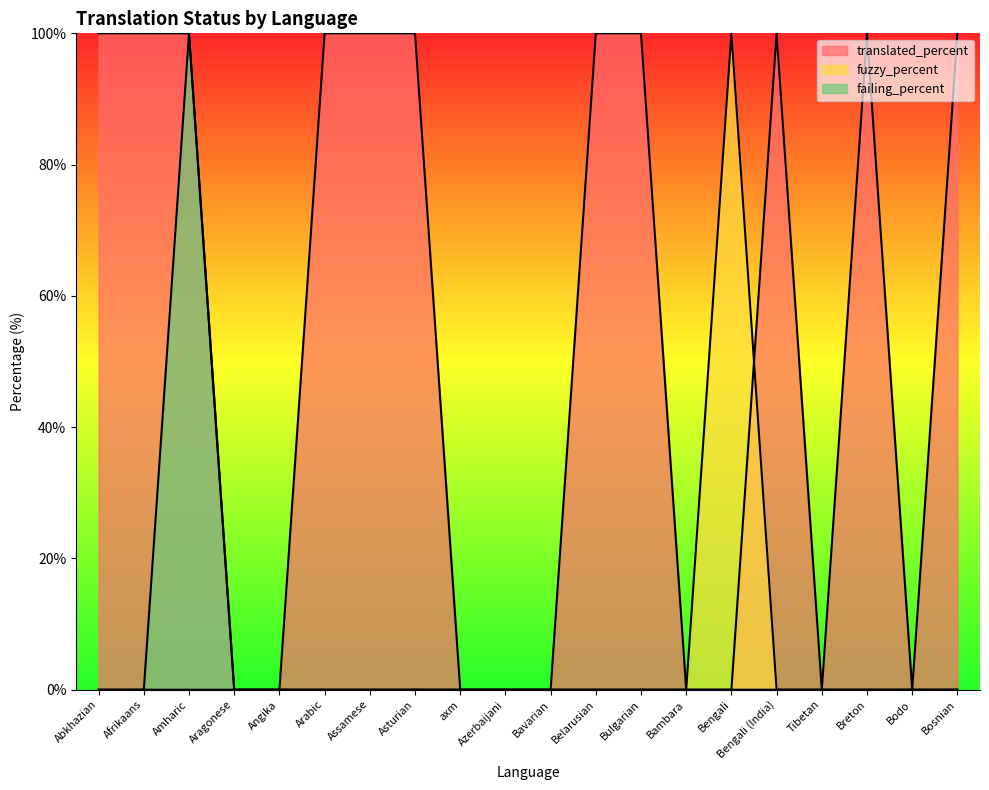

Does the chart display data point markers on the line(s)?

No